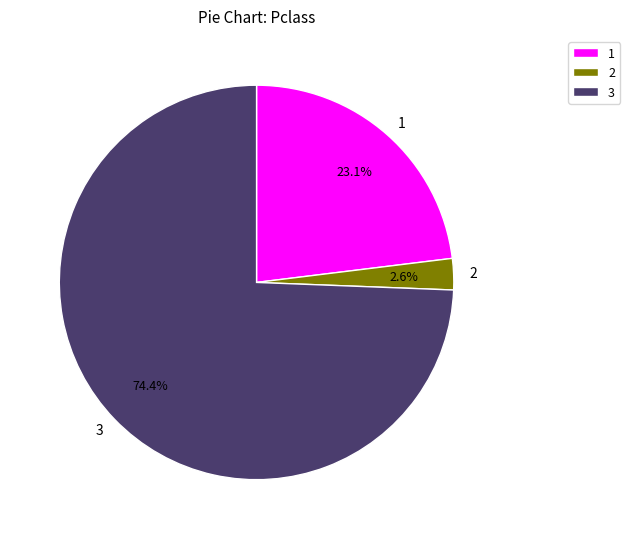

Count the number of slices in the pie.

3